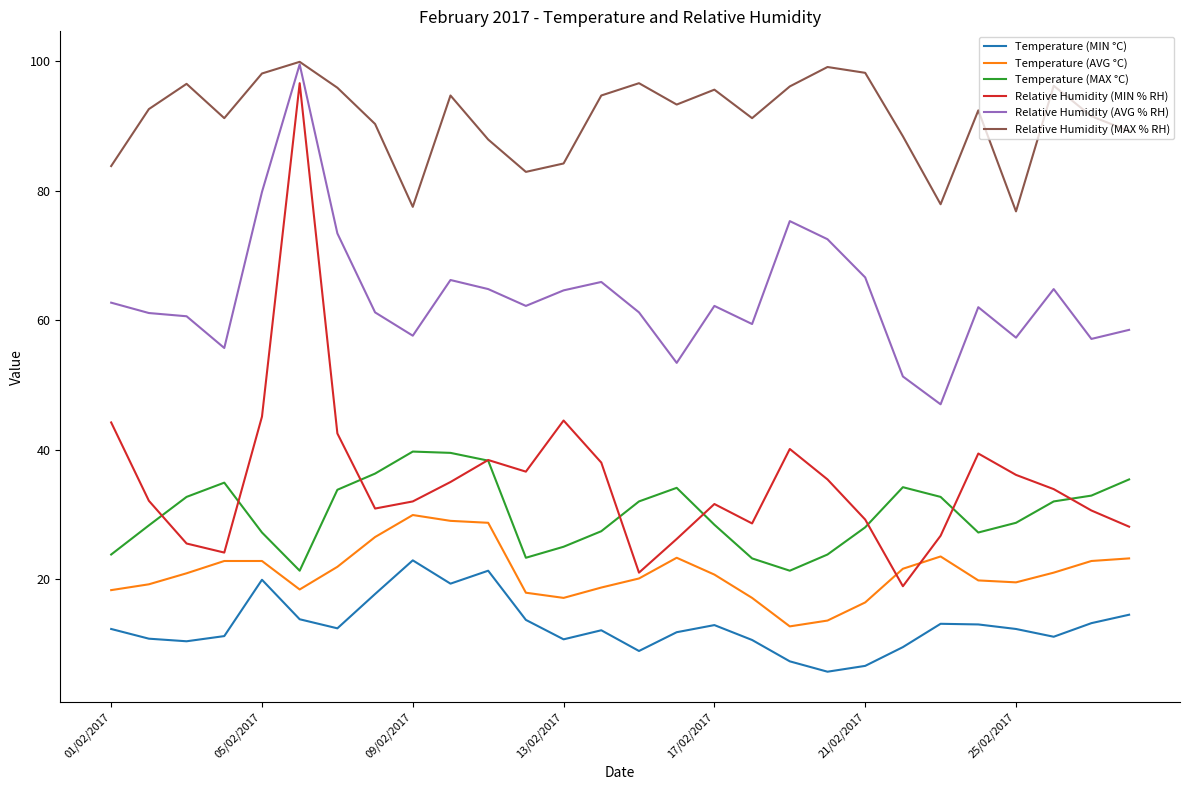

Which series has the widest spread of values?

Relative Humidity (MIN % RH)